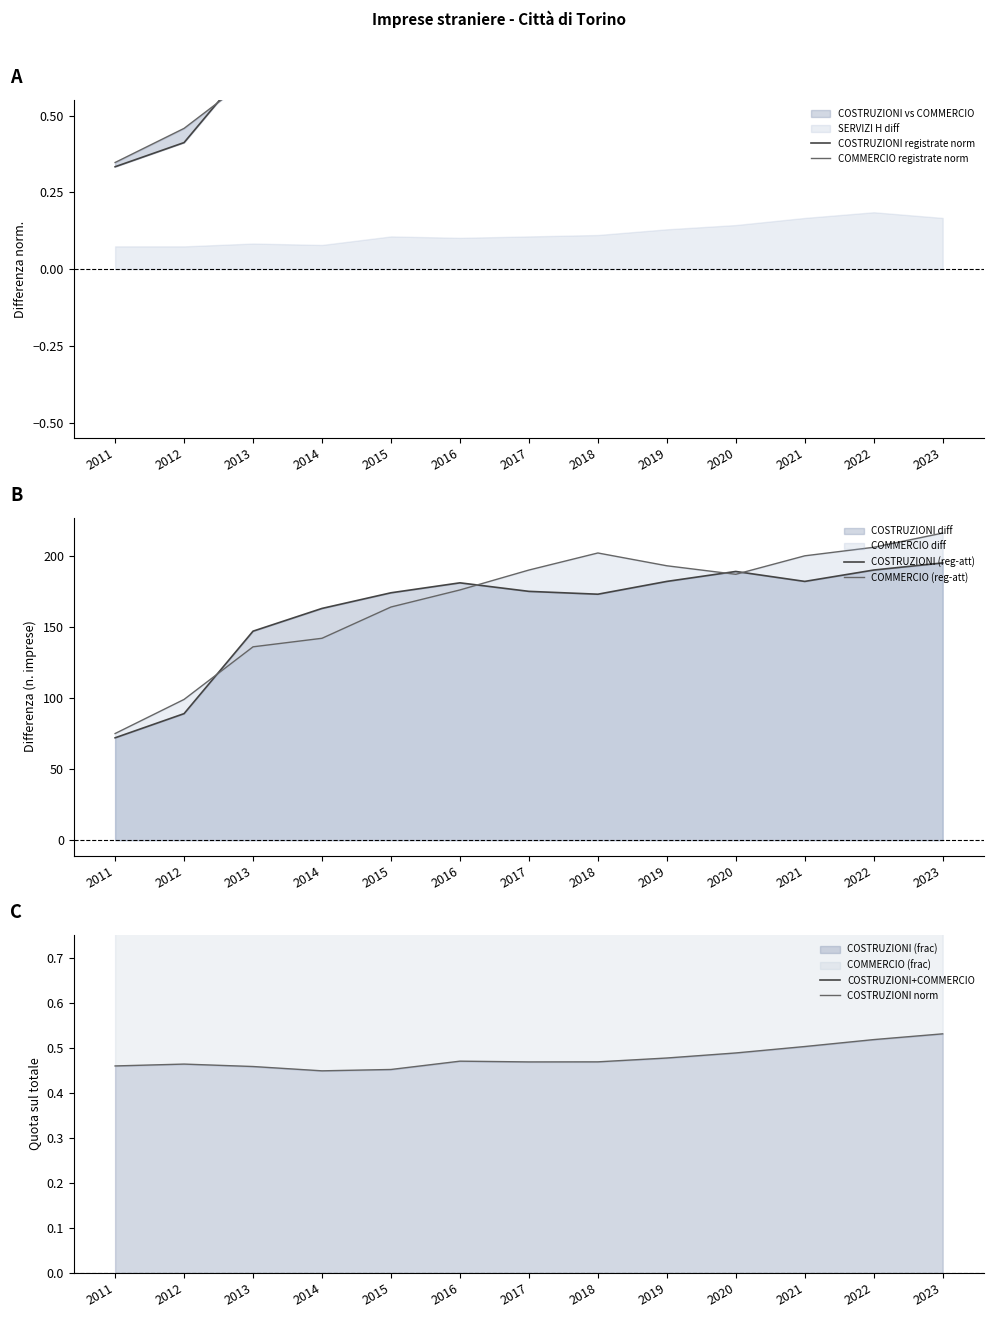

At which category is the sum across all series the highest?

2023